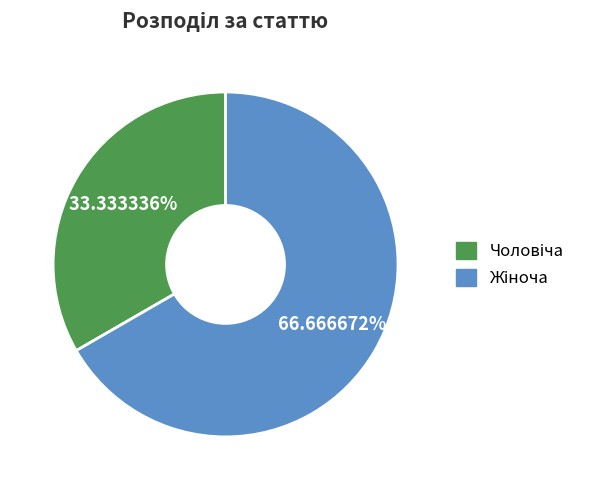

Is there a majority slice in this chart?

Yes